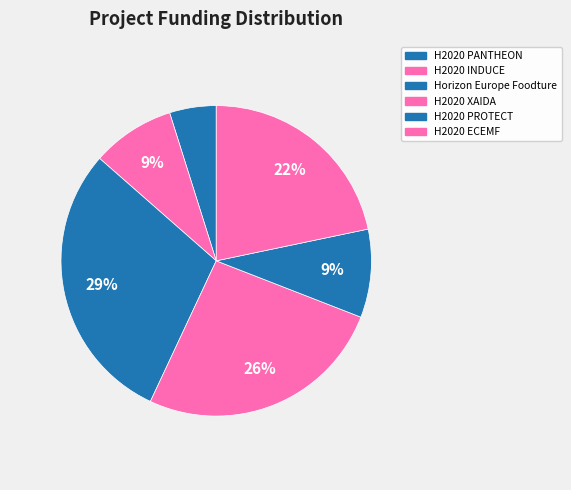

Is there a majority slice in this chart?

No